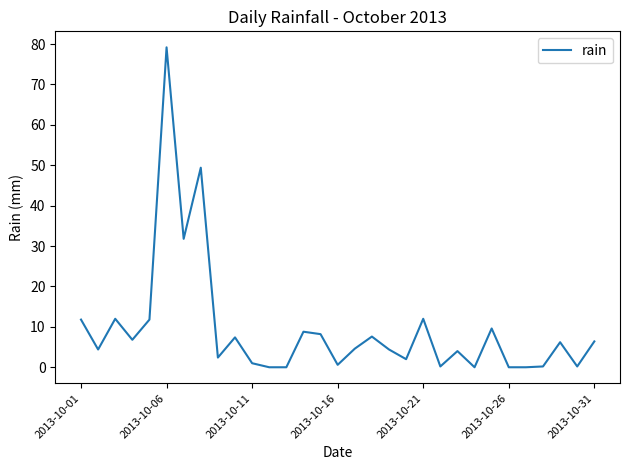

What is the greatest value displayed?

79.2